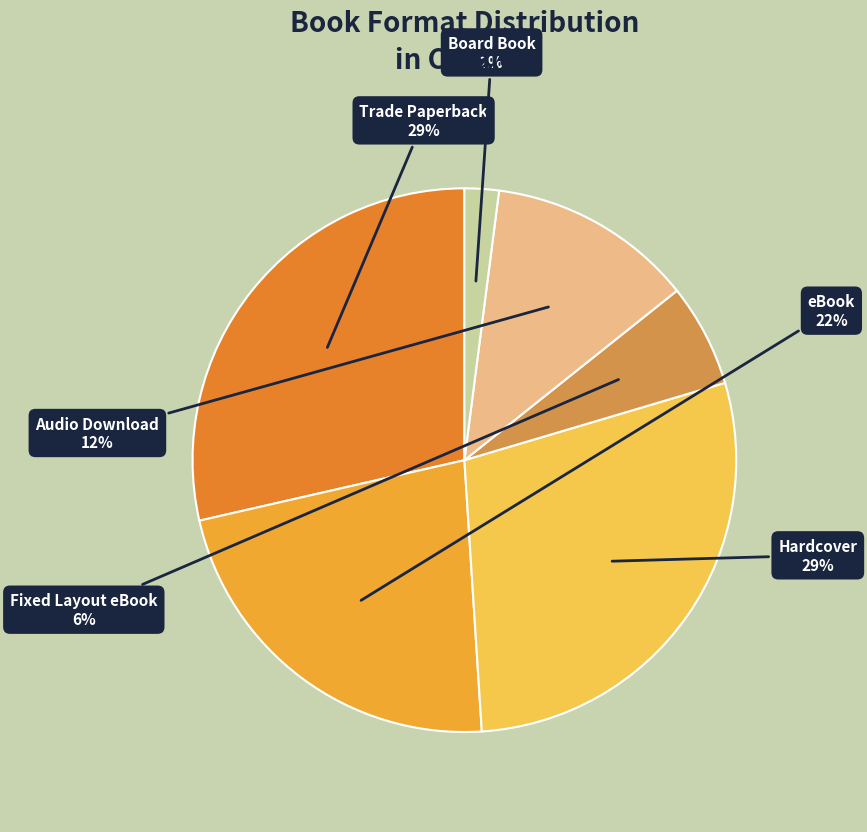

Does Board Book account for over 50% of the chart?

No